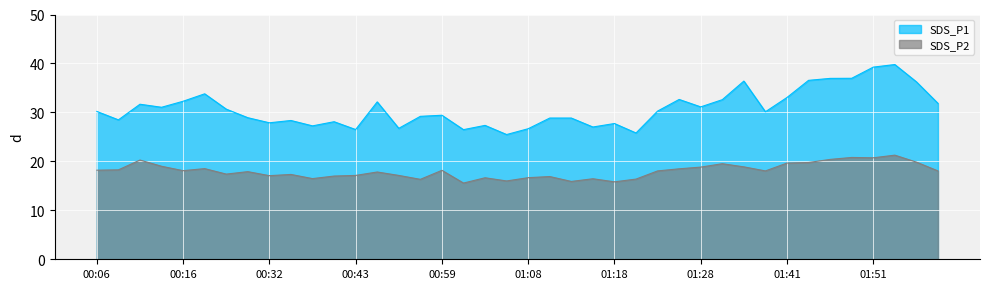

Which series has the largest total across all categories?

SDS_P1